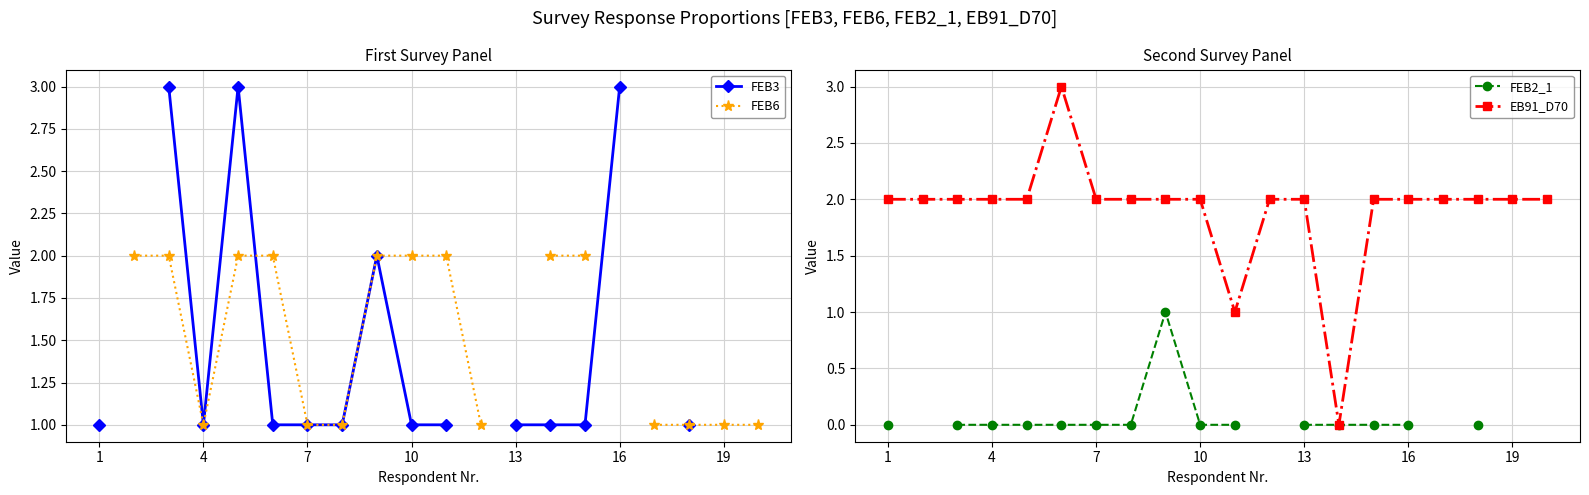

Is it true that EB91_D70 equals 2 at 16?

True